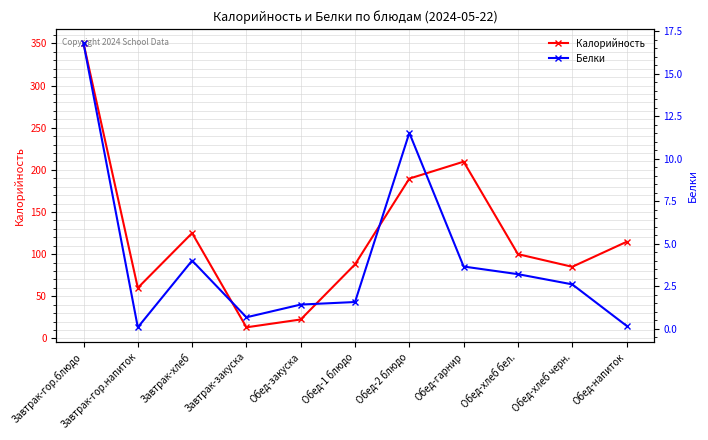

At which category does the chart reach its minimum across all series?

Завтрак-гор.напиток